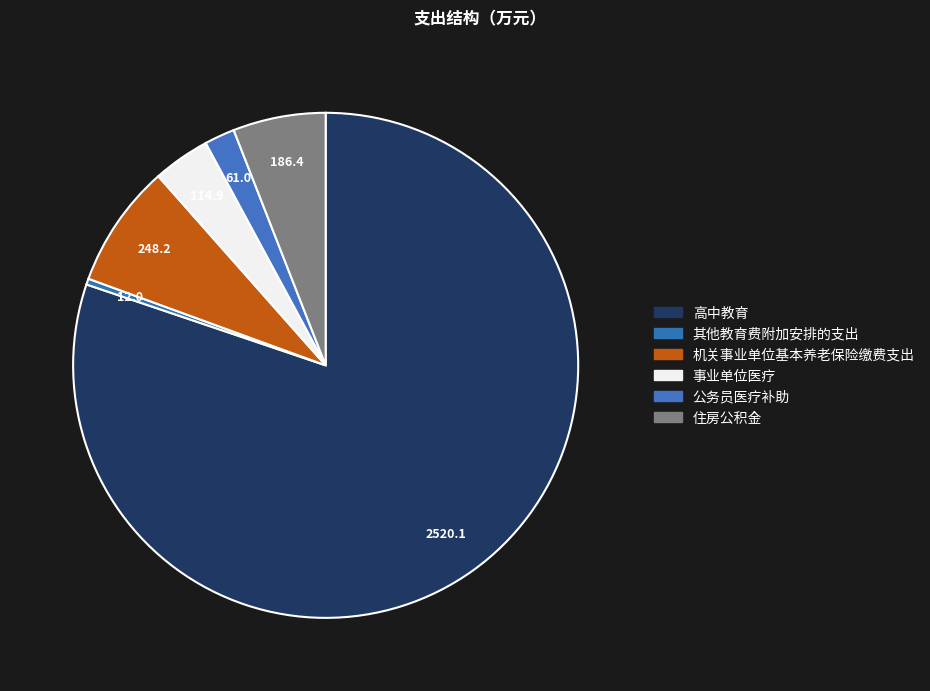

Combined, do 公务员医疗补助 and 事业单位医疗 account for over 50%?

No